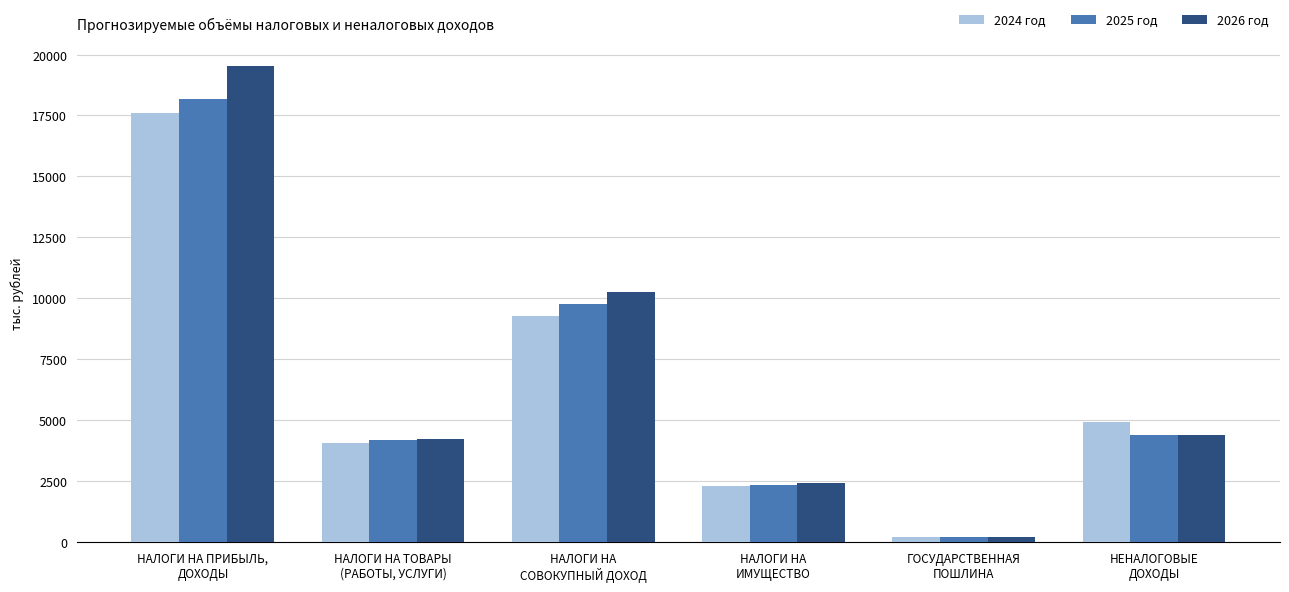

What is the label of the 2nd bar from the right?

ГОСУДАРСТВЕННАЯ
ПОШЛИНА